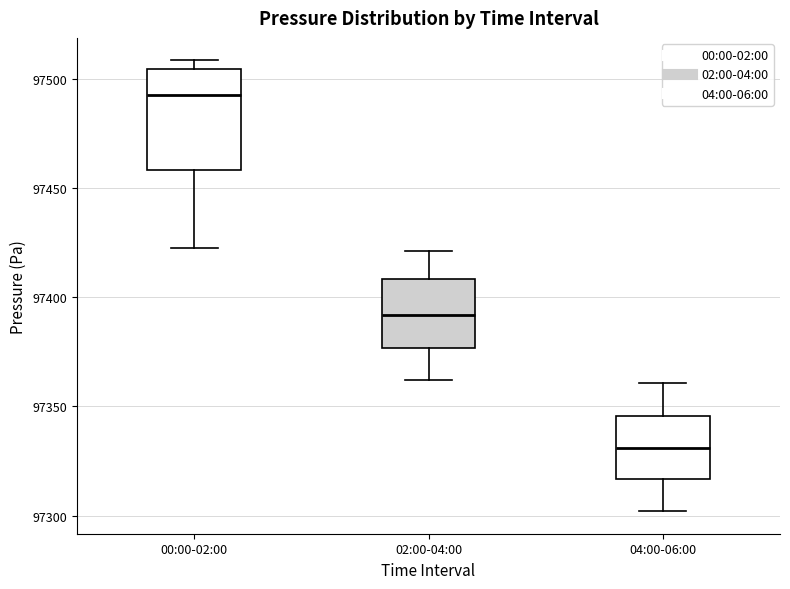

Reading left to right, read every box against the y-axis: the position of its median line, the range the box covers, and the ends of its whiskers. The values are not printed on the chart, so give them approximately, as read against the axis.

00:00-02:00: median 97495, box 97460 to 97505, whiskers 97420 to 97510
02:00-04:00: median 97390, box 97375 to 97410, whiskers 97360 to 97420
04:00-06:00: median 97330, box 97315 to 97345, whiskers 97300 to 97360